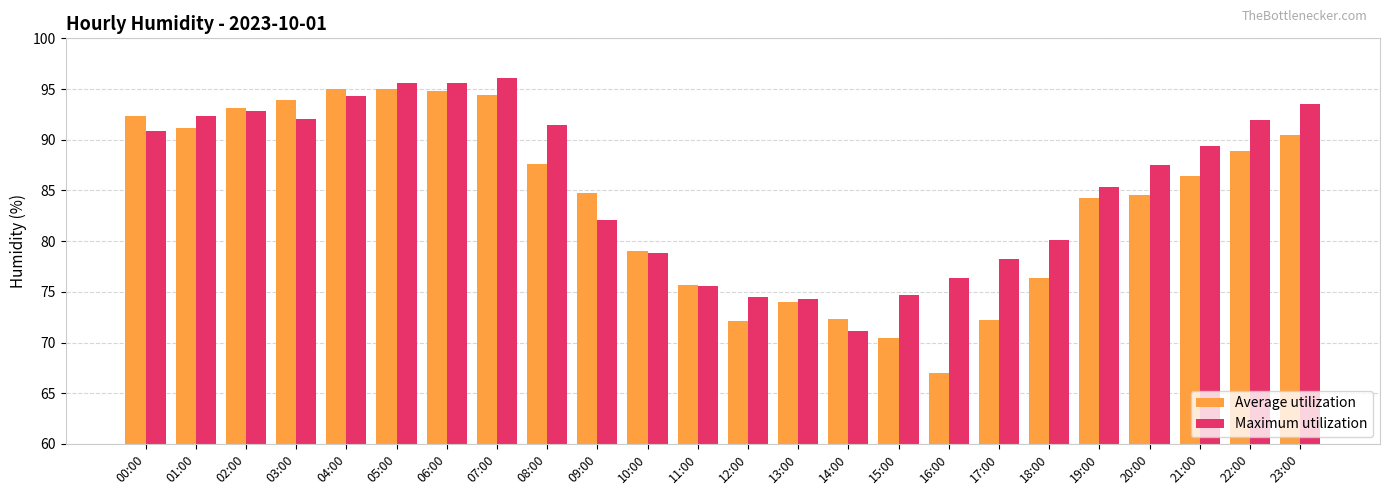

What are all the series names shown in the legend?

Average utilization, Maximum utilization